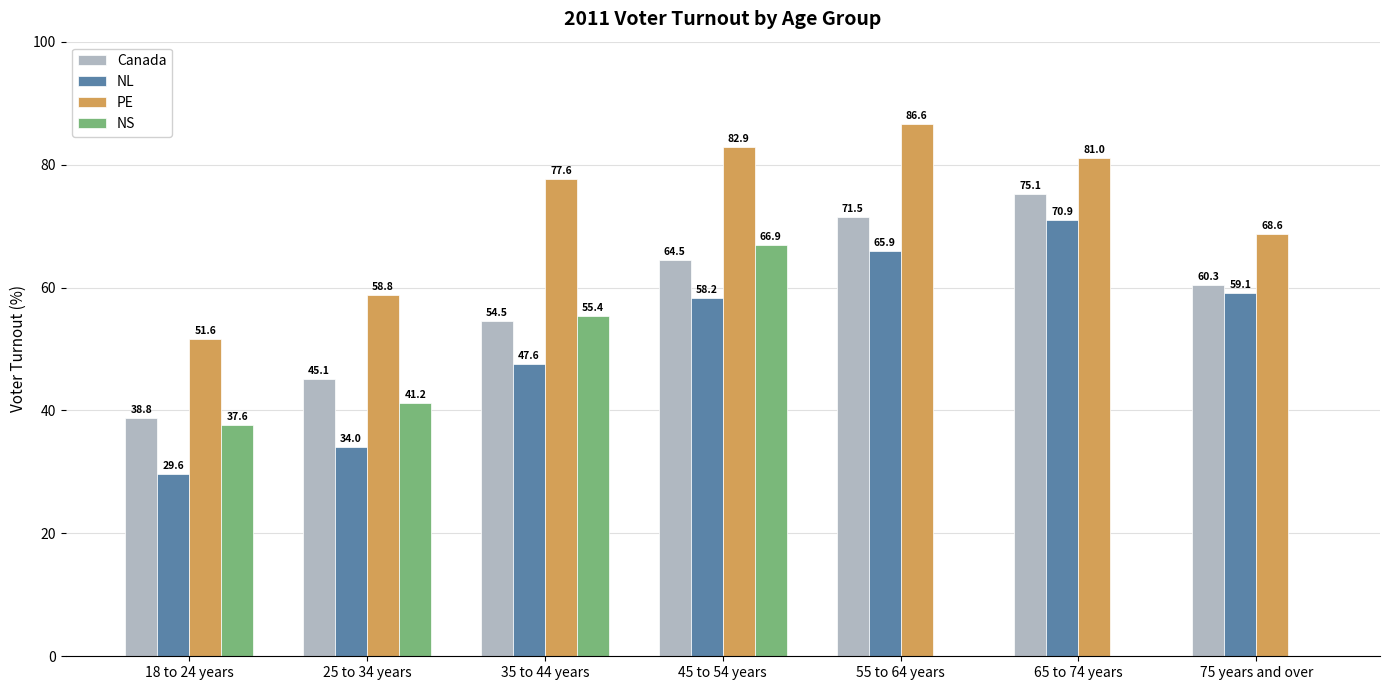

The Canada series shows 45.1 at 25 to 34 years. True or false?

True